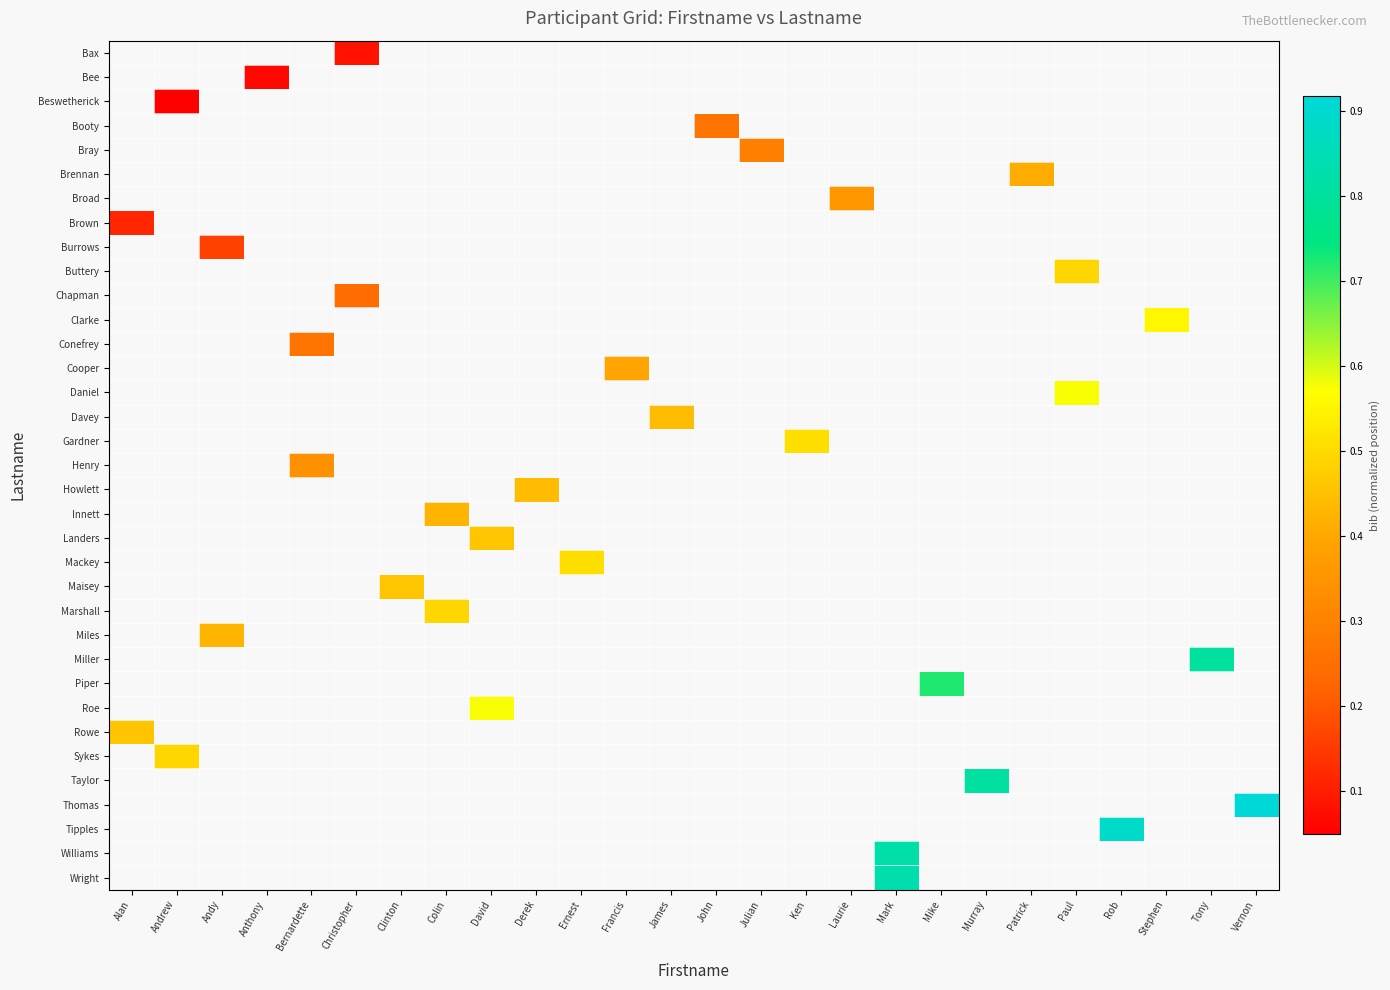

Between Andrew and Julian, which is larger?

Julian